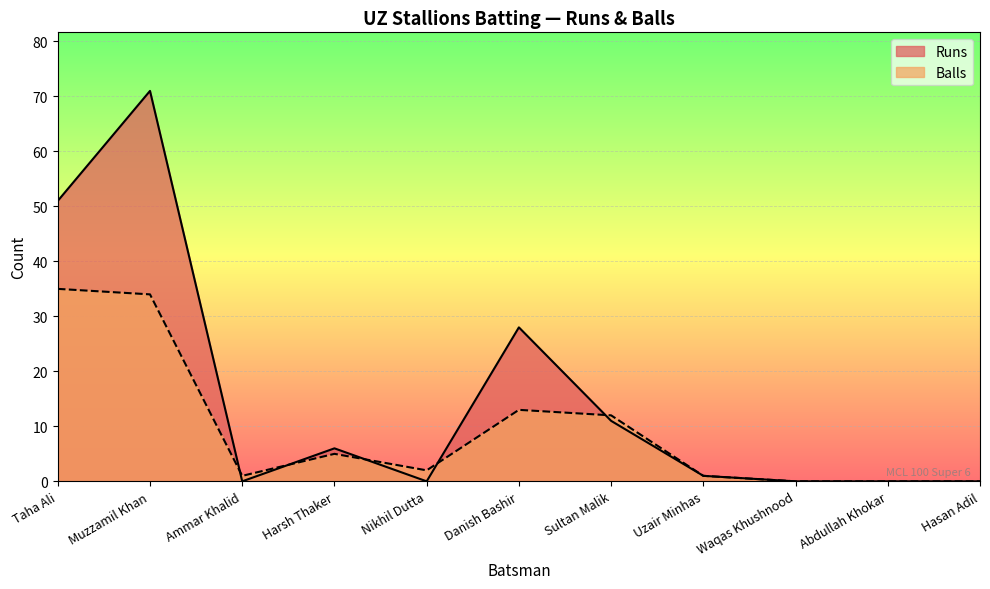

Reading left to right, transcribe all the data shown in this chart.

Runs: 51	71	0	6	0	28	11	1	0	0	0
Balls: 35	34	1	5	2	13	12	1	0	0	0